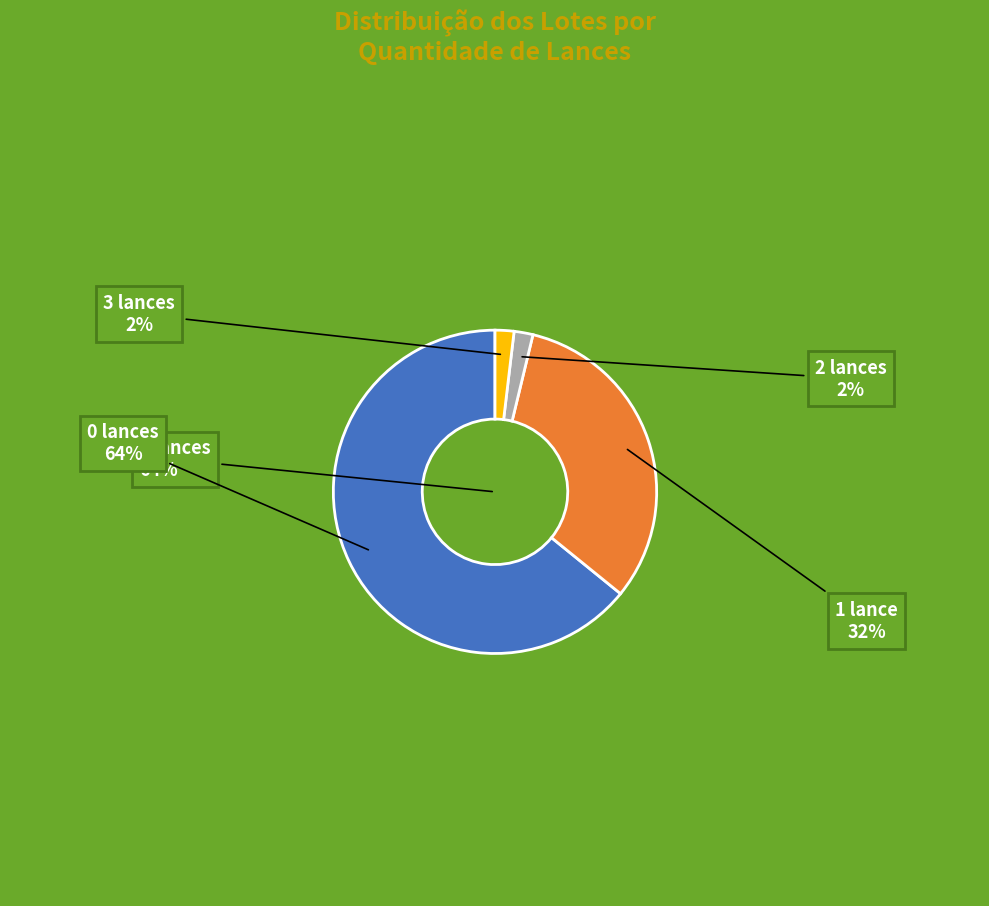

How many segments does this pie chart have?

4